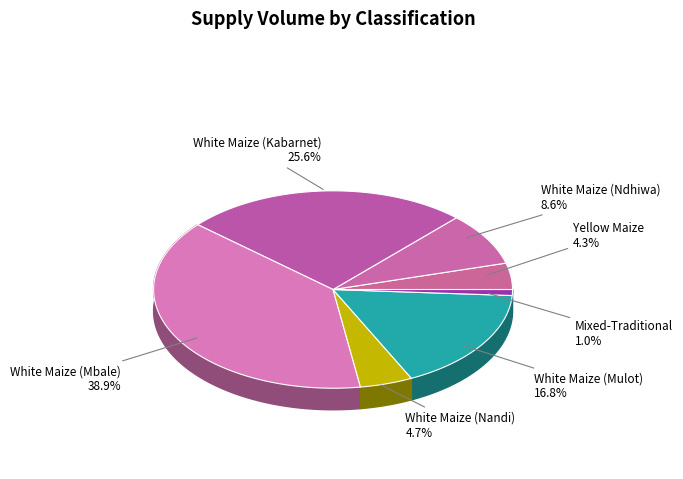

Approximately how many times larger is the value at White Maize (Ndhiwa) compared to White Maize (Mulot)?

0.5